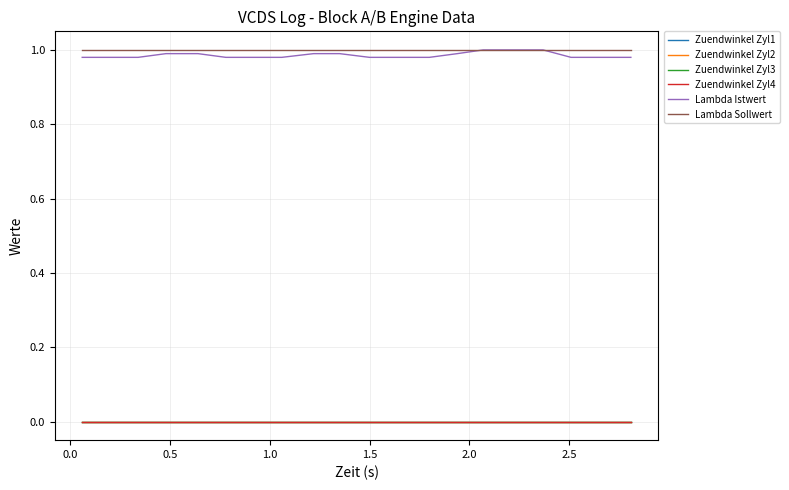

Does the chart have visible grid lines?

Yes